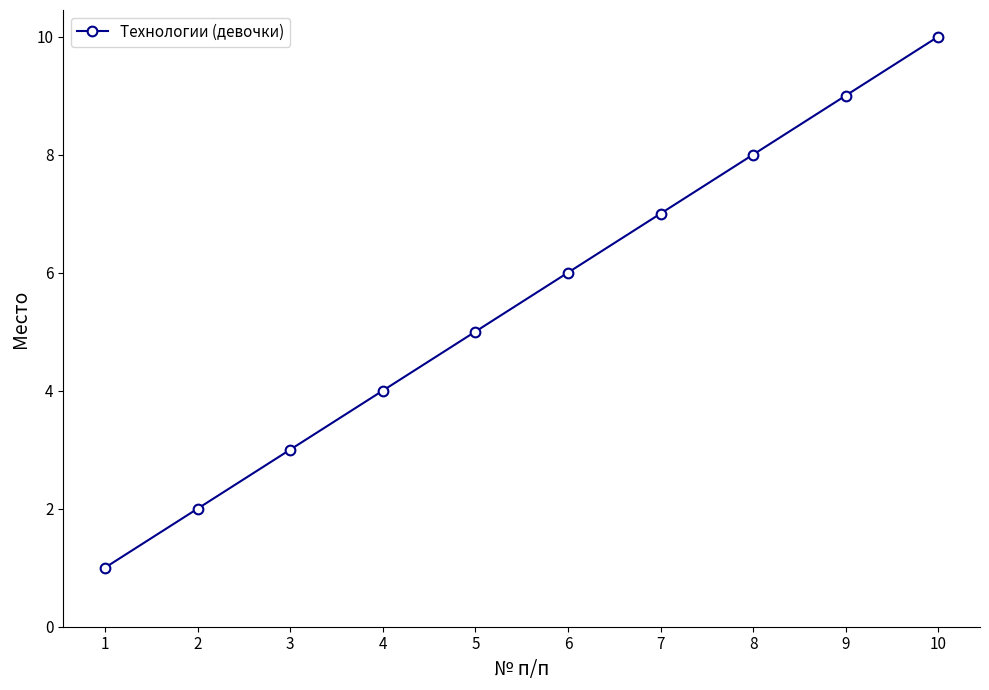

Rank the categories by value from lowest to highest.

1, 2, 3, 4, 5, 6, 7, 8, 9, 10